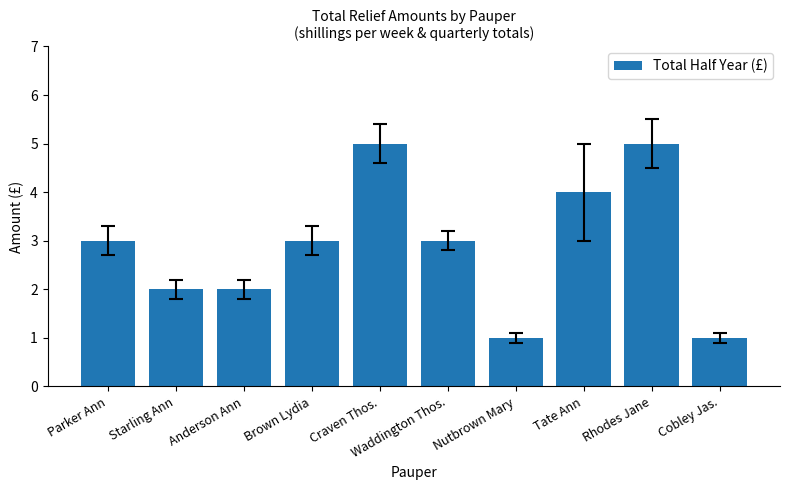

What position from the left is Rhodes Jane?

9